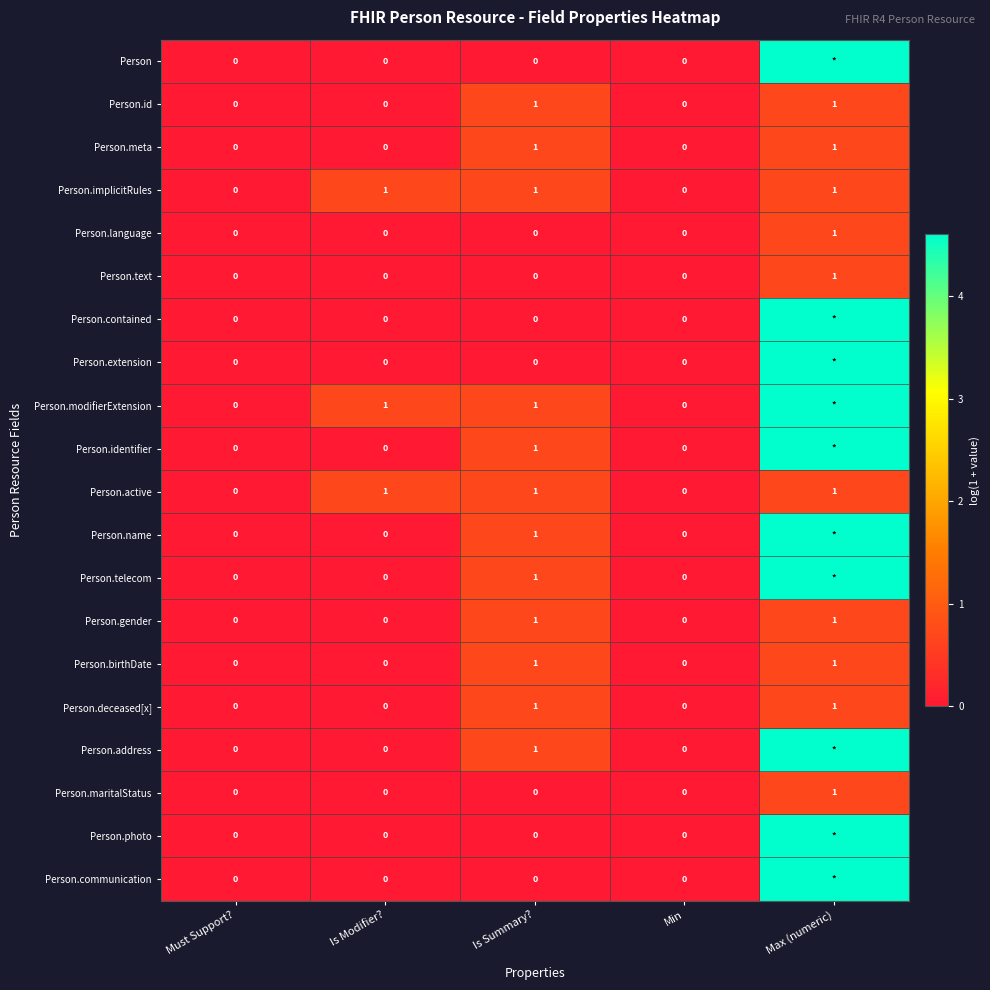

How many data points in Person.active are less than 1?

2